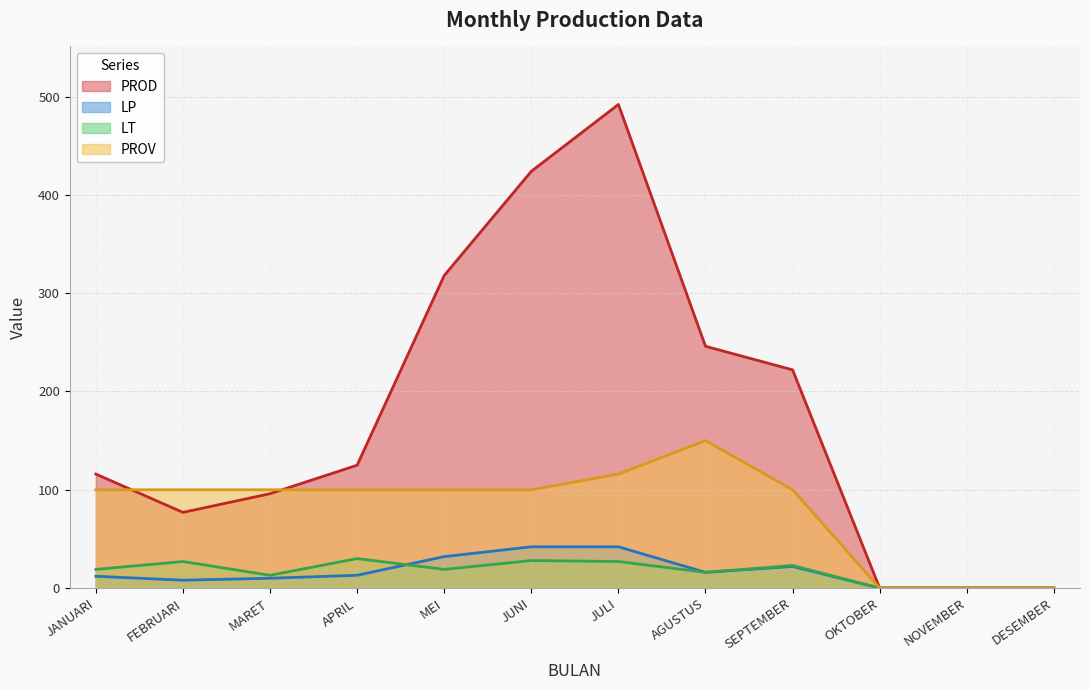

What is the value of the PROD point at the 8th from the left?

246